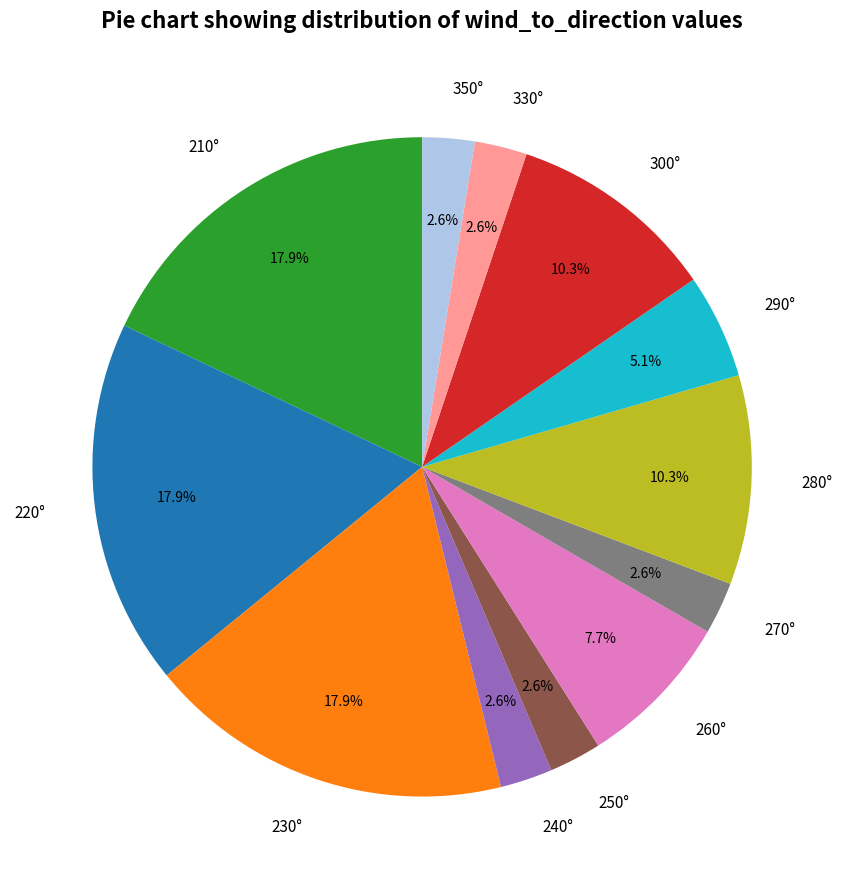

To the nearest percent, what is the difference between the largest and smallest slice percentages?

15%